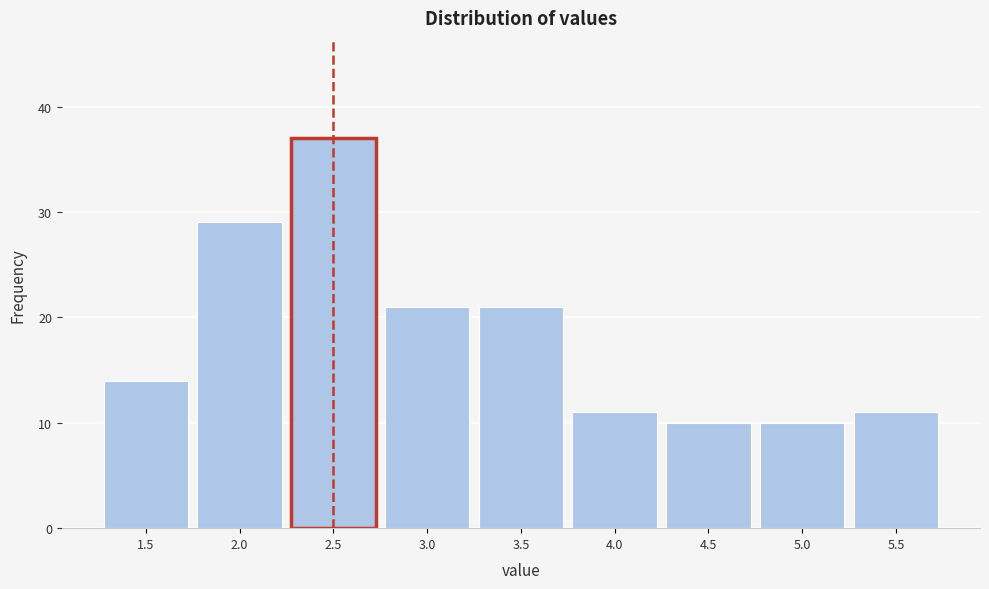

Reading left to right, extract all data points from this chart.

14	29	37	21	21	11	10	10	11